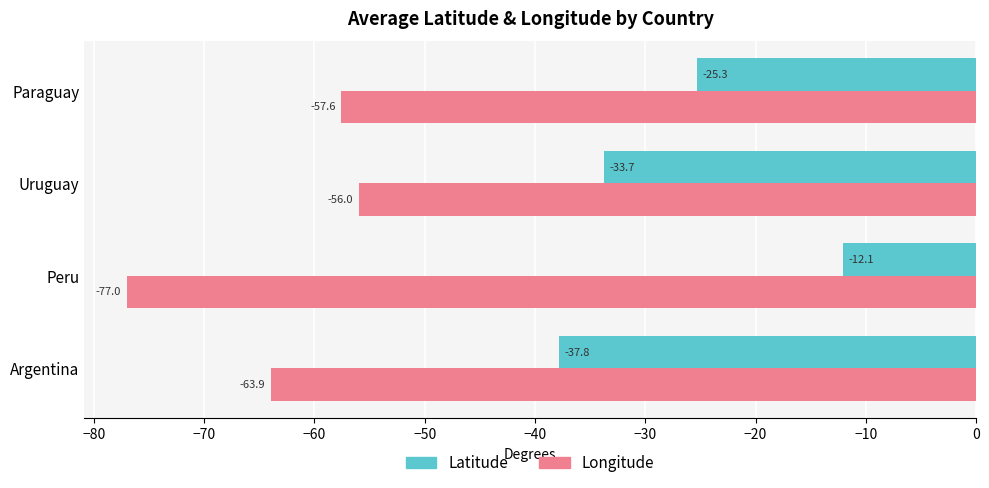

Rank the series by their maximum value, from lowest to highest.

Longitude, Latitude